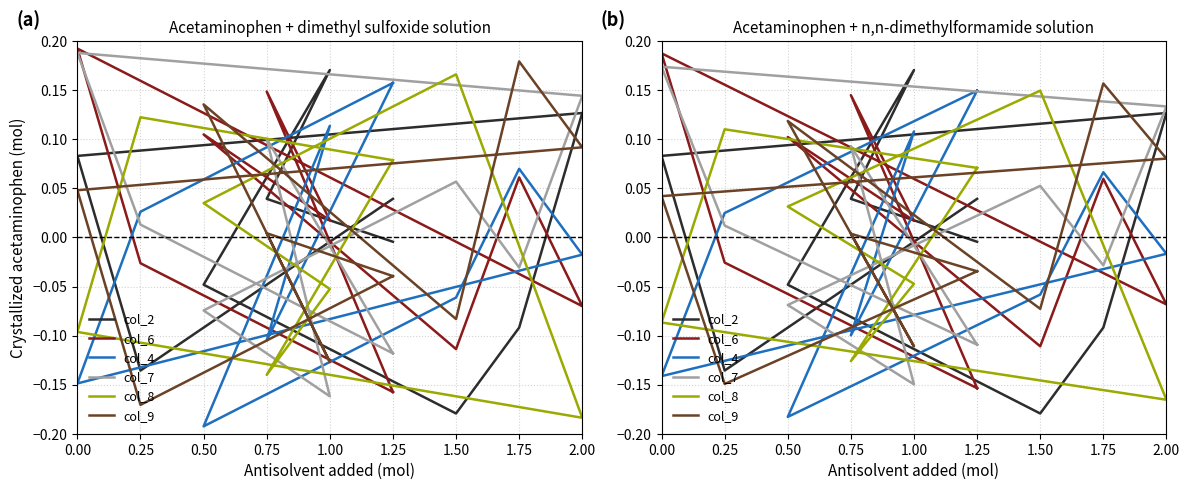

What are all the series names shown in the legend?

col_2, col_6, col_4, col_7, col_8, col_9